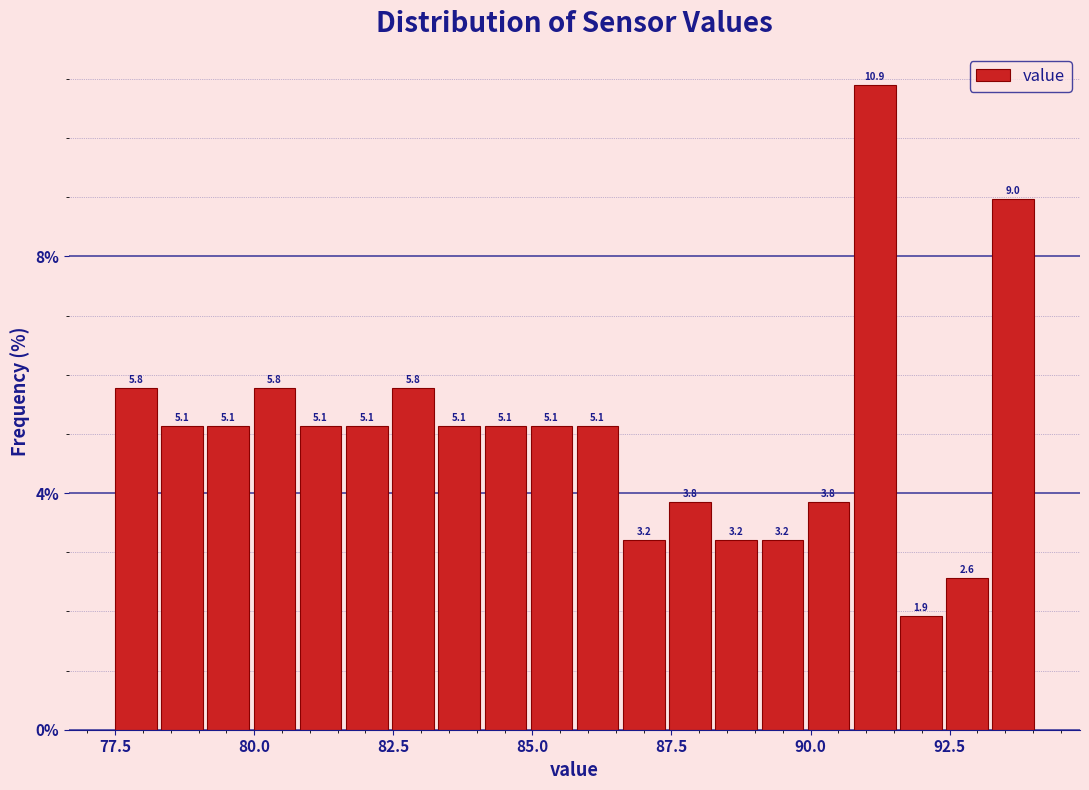

Read against the x-axis, roughly where is the centre of the tallest bar?

91.0